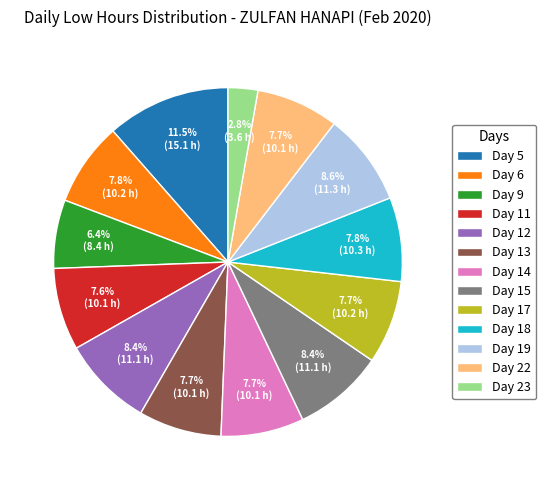

How many segments does this pie chart have?

13